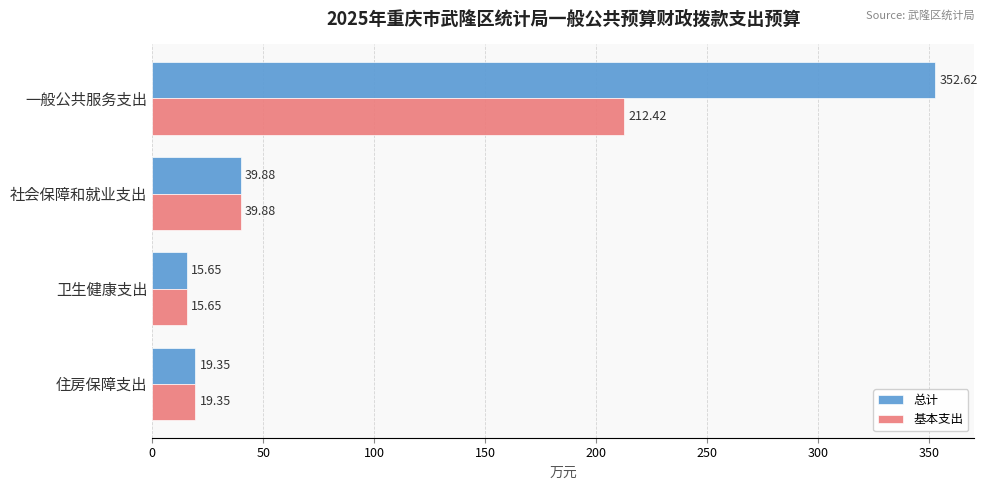

At which category is the sum across all series the highest?

一般公共服务支出